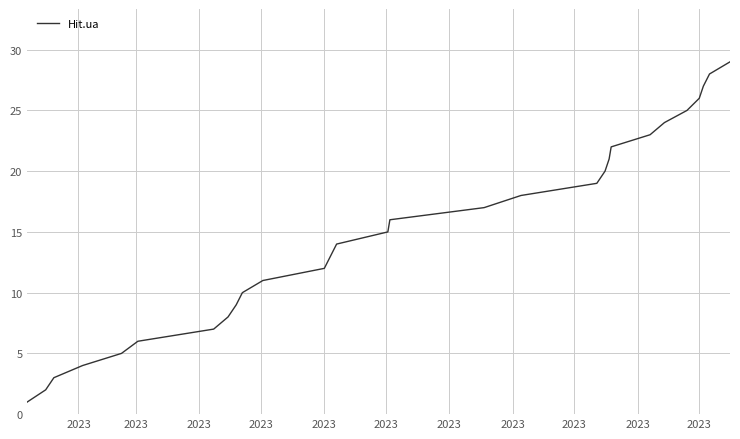

What is the difference between the maximum and minimum values?

28